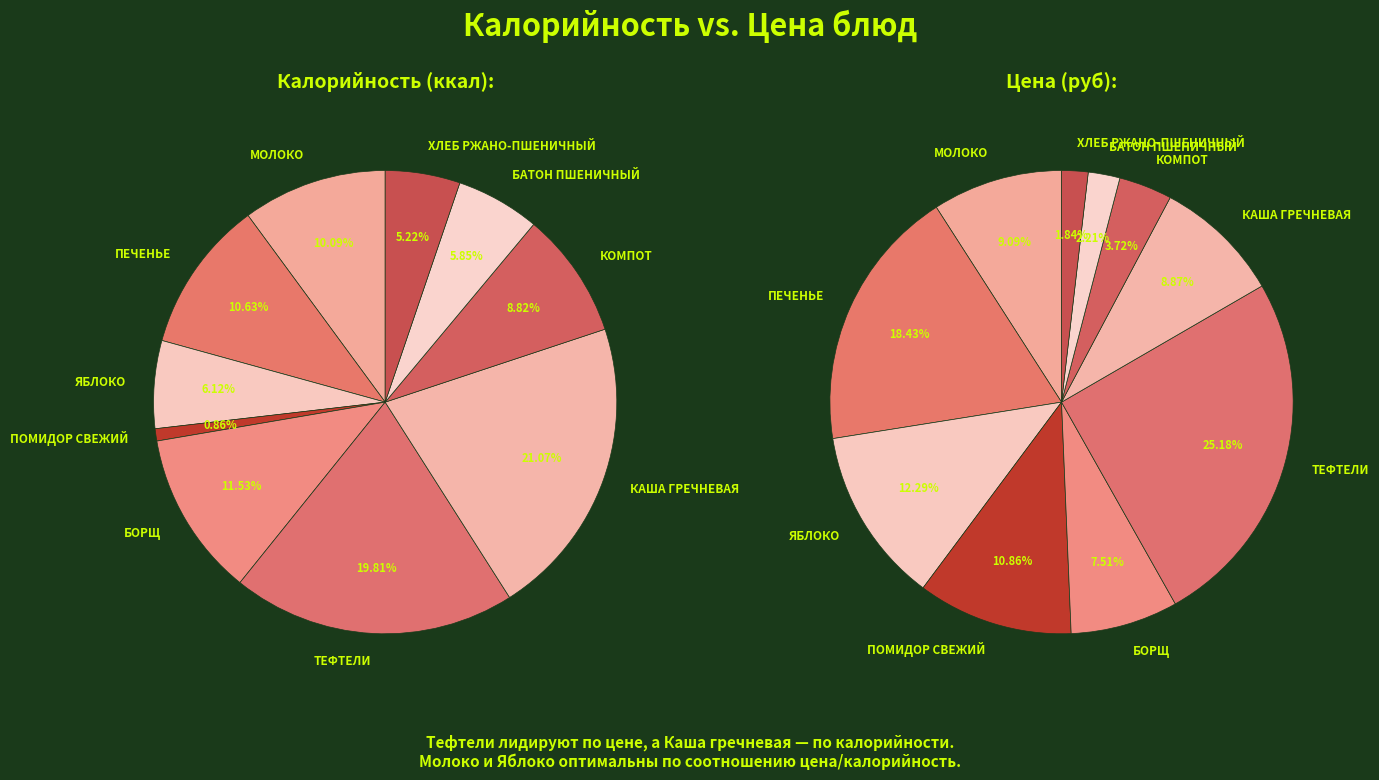

How much of the chart is everything except ТЕФТЕЛИ?

80.2%